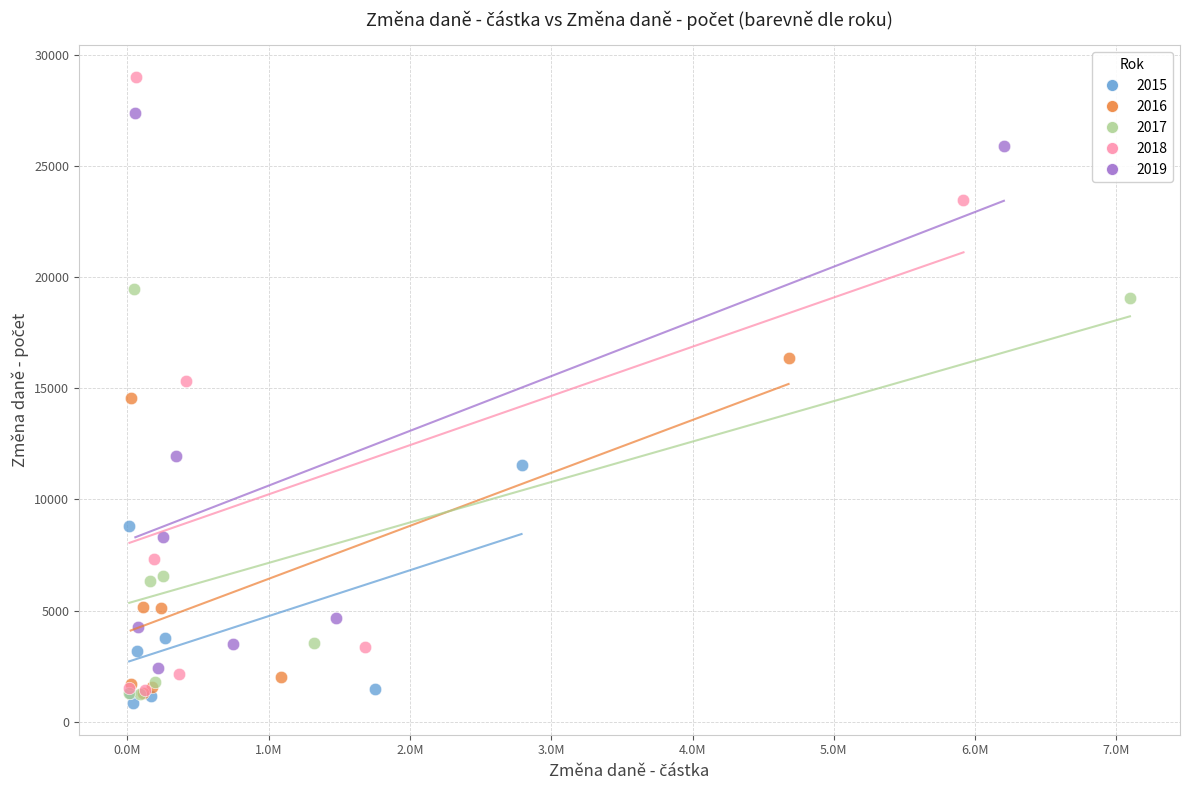

Which series has the largest Y range (max minus min)?

2018